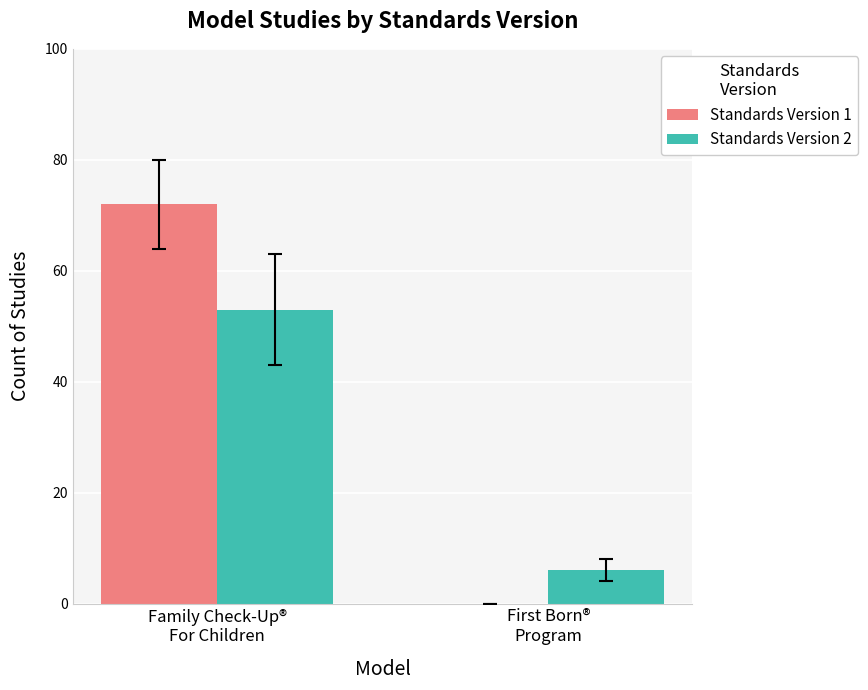

Which series has the largest range (max minus min)?

Standards Version 1